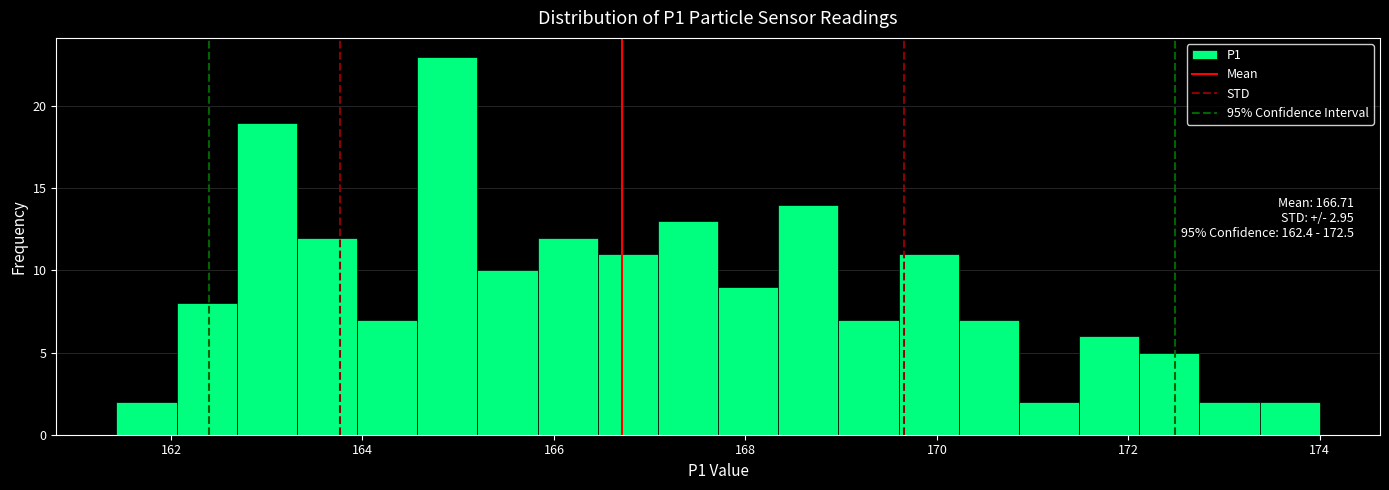

Around what value on the x-axis is the tallest bar? Give the approximate position of its centre, as read against the axis.

164.8